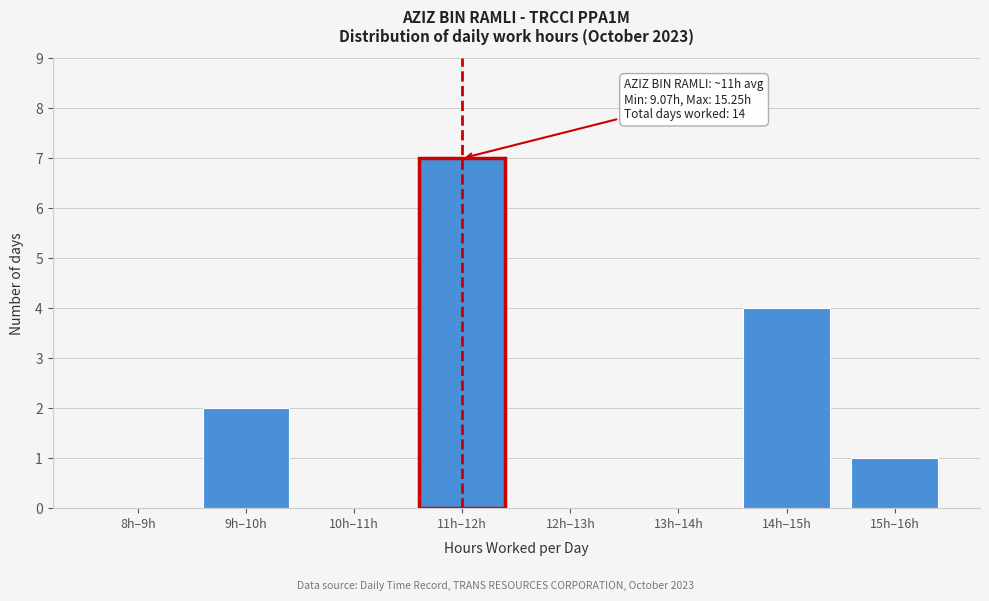

Reading left to right, extract all data points from this chart.

8h–9h=0	9h–10h=2	10h–11h=0	11h–12h=7	12h–13h=0	13h–14h=0	14h–15h=4	15h–16h=1